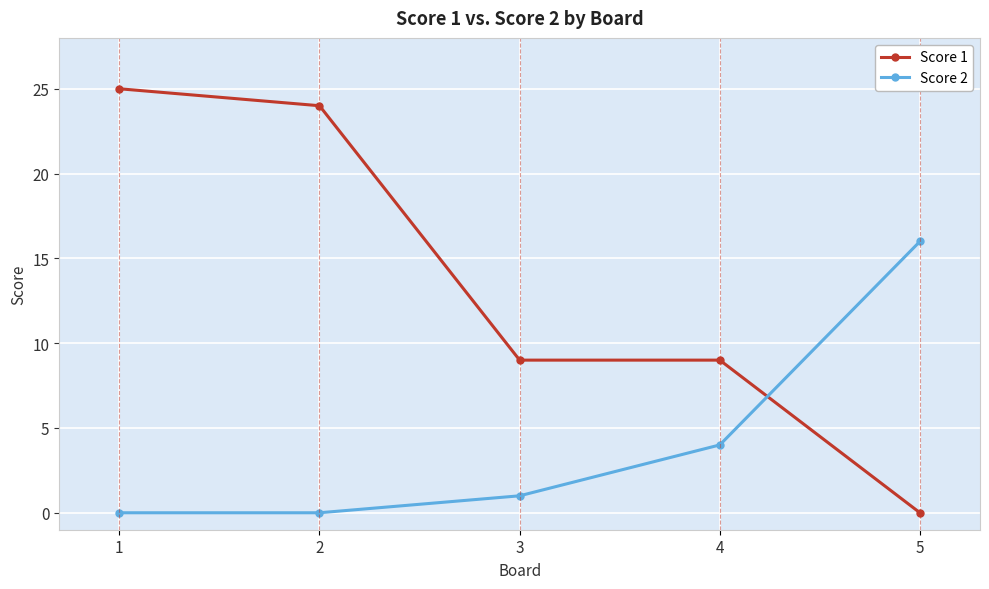

Reading right to left, transcribe all the data shown in this chart.

Score 1: 5=0	4=9	3=9	2=24	1=25
Score 2: 5=16	4=4	3=1	2=0	1=0